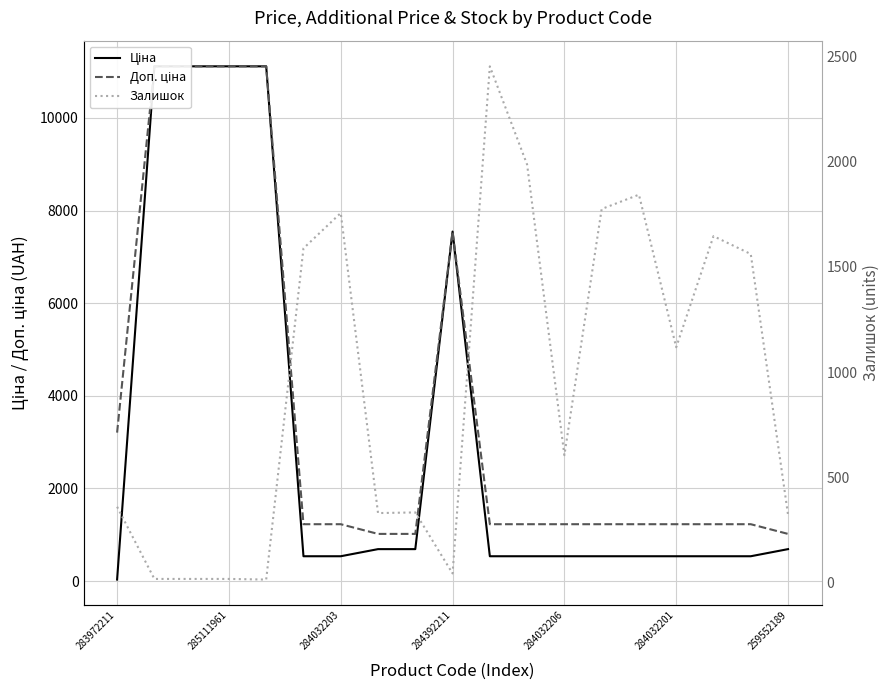

Between 284032203 and 11, which series saw the biggest shift?

Ціна